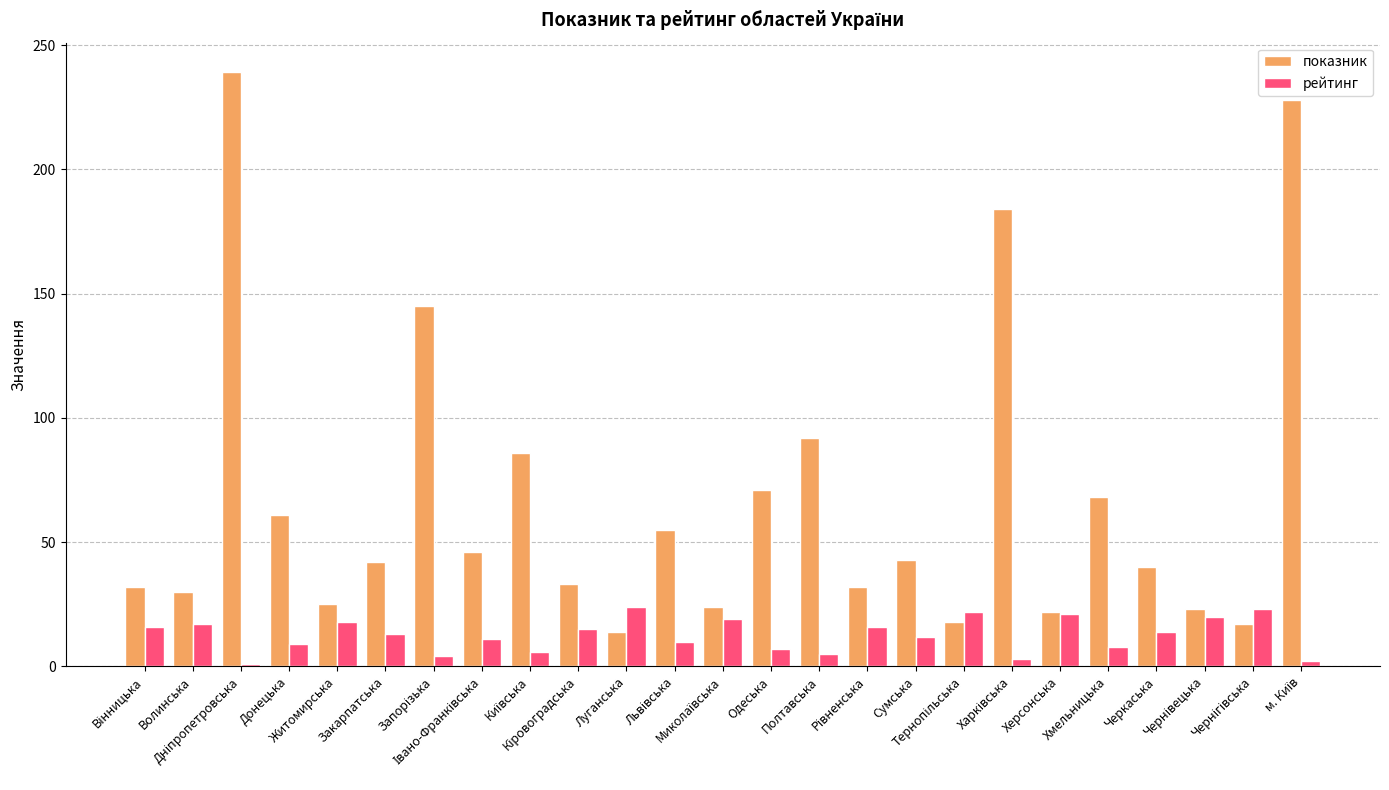

The value of показник at Житомирська is 17. True or false?

False